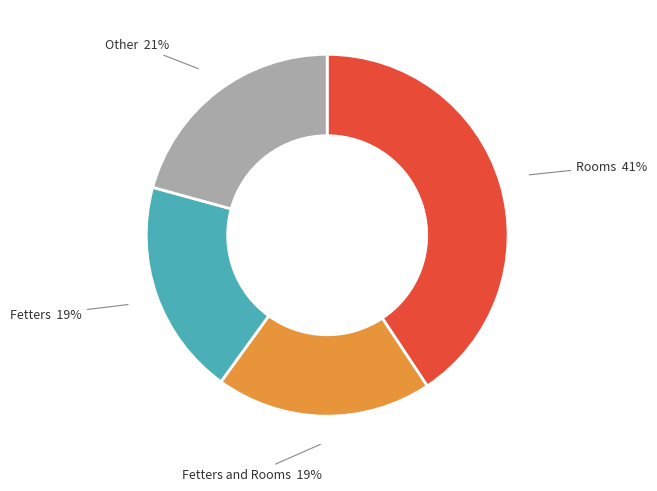

Approximately how many times larger is the value at Fetters and Rooms compared to Other?

0.9